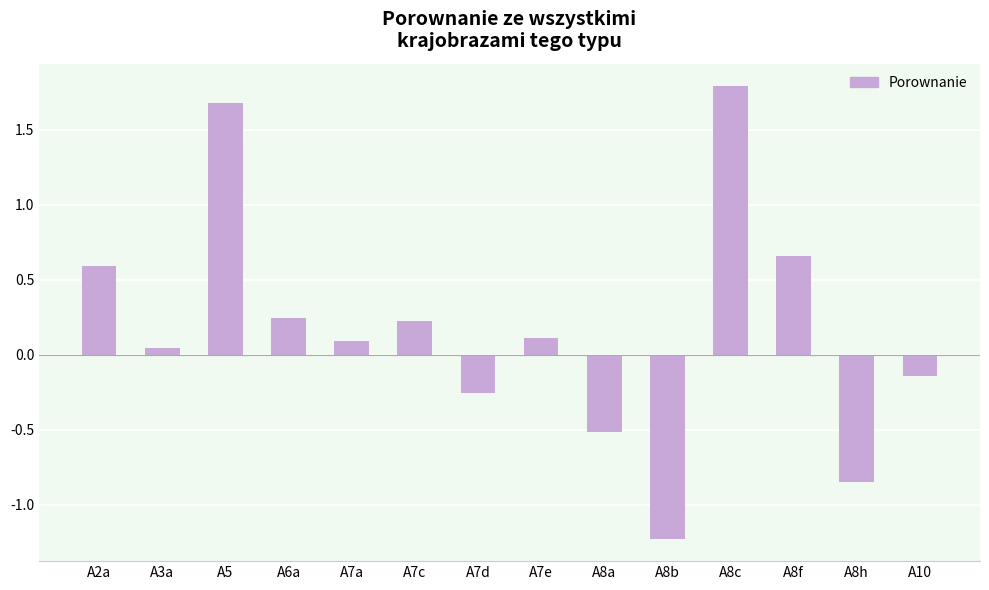

How many negative values are there?

5